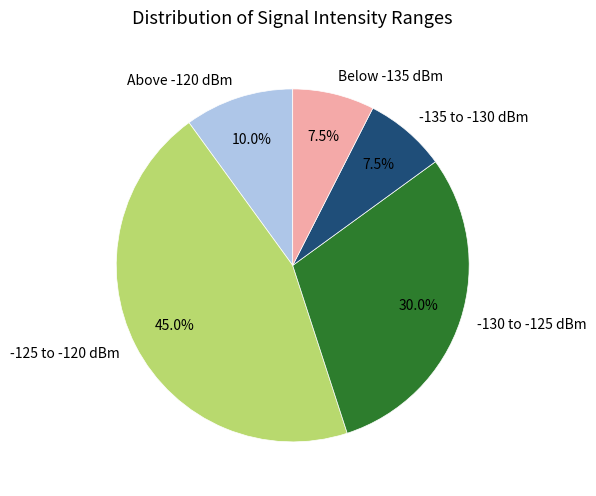

Count the number of slices in the pie.

5